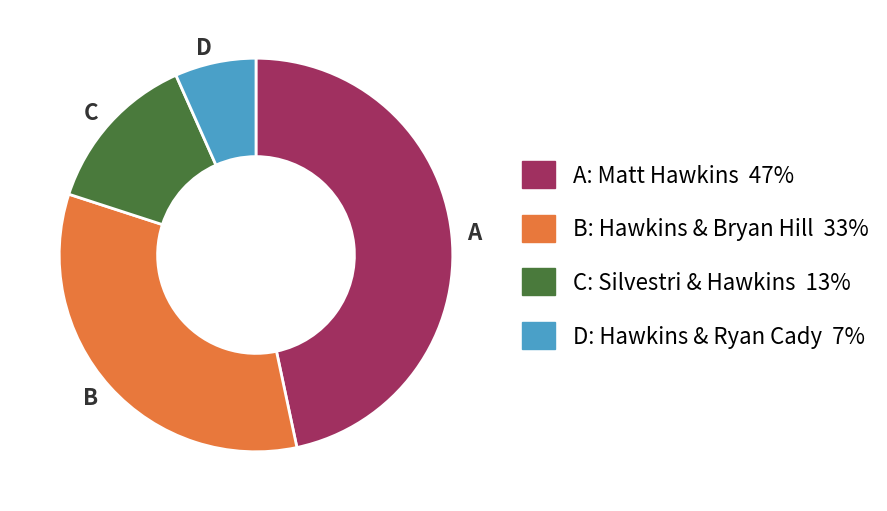

Is there any slice that represents more than half of the pie?

No